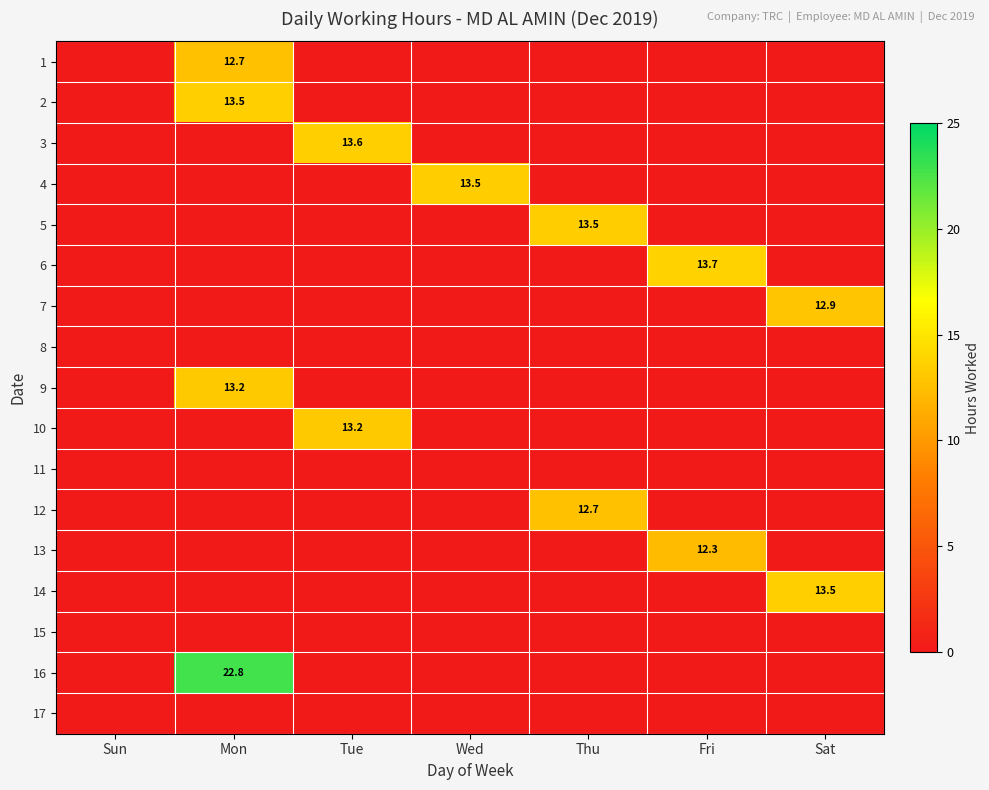

The value of 2 at Mon is 13.5. True or false?

True